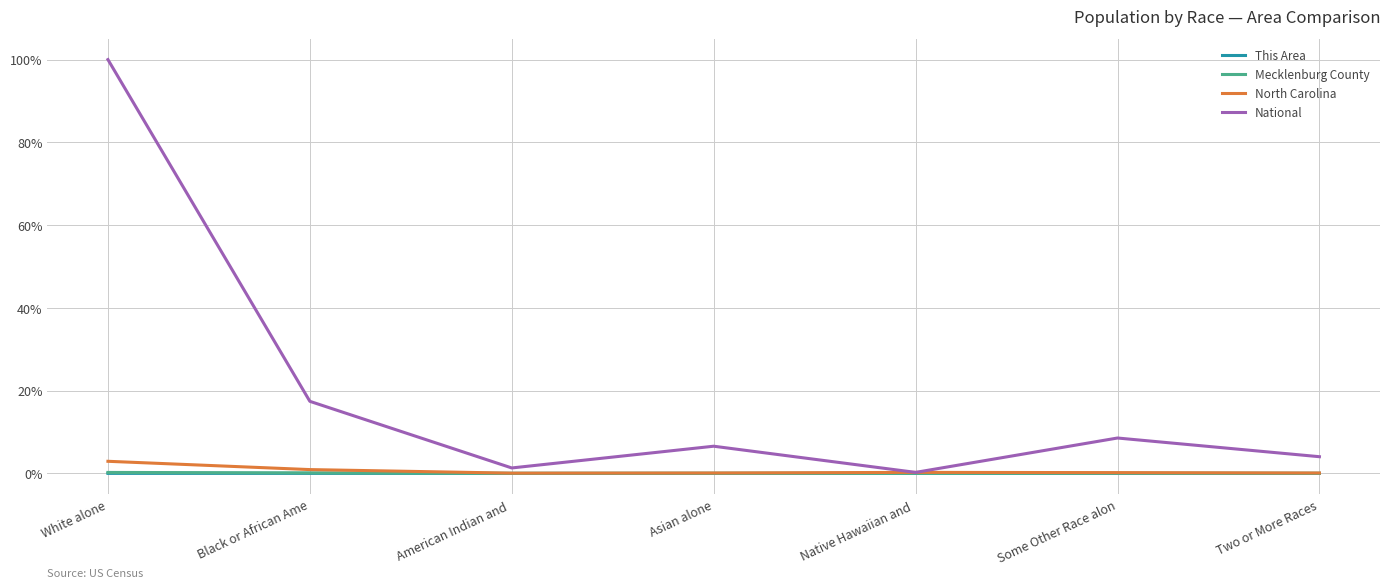

Which series has the widest spread of values?

National